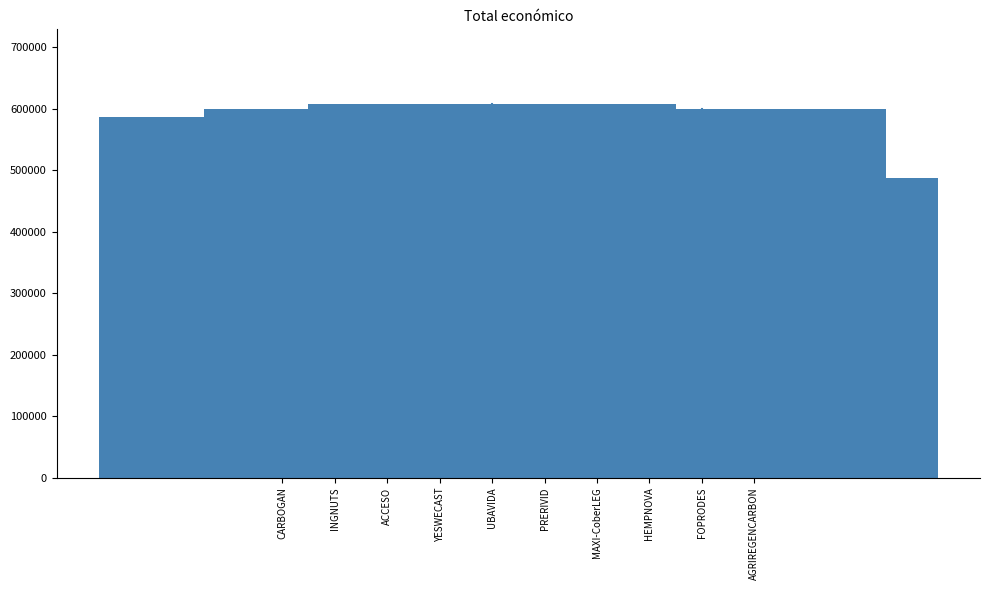

What is the change in value from YESWECAST to HEMPNOVA?

-72830